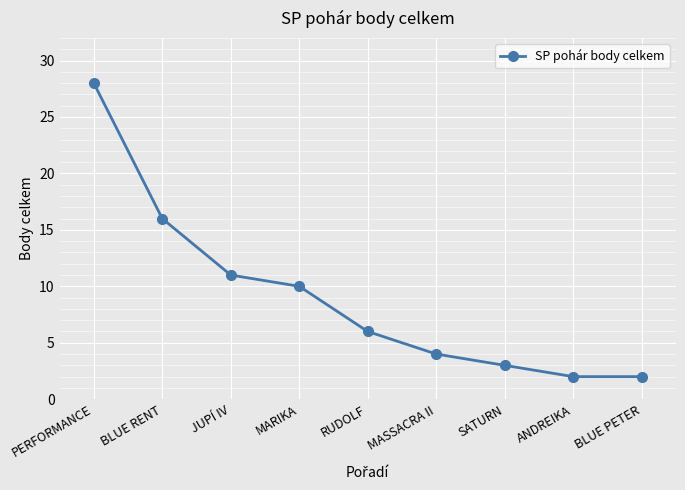

What is the difference between the maximum and minimum values?

26